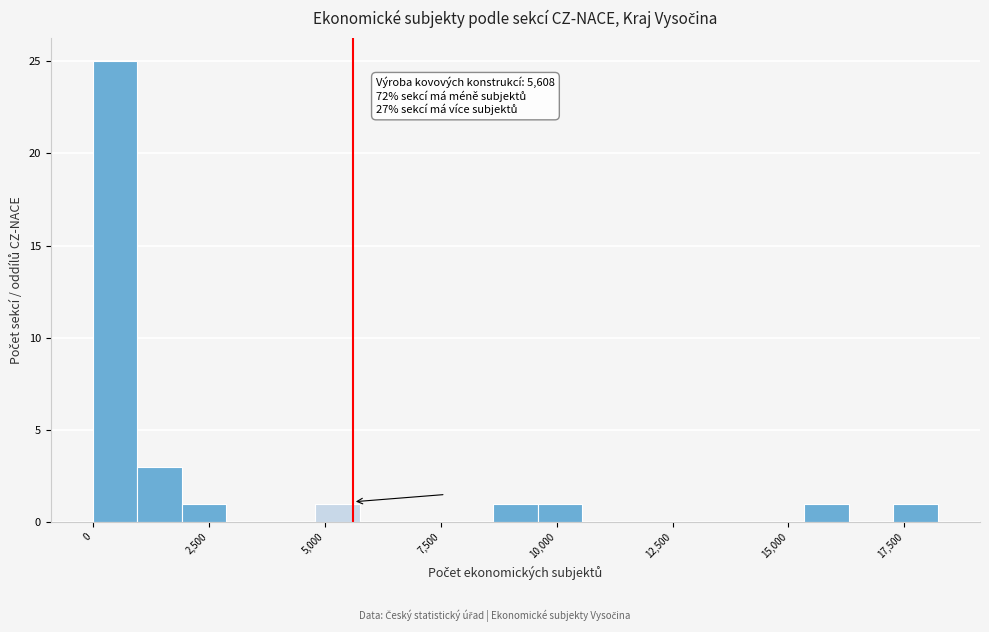

Around what value on the x-axis is the tallest bar? Give the approximate position of its centre, as read against the axis.

500